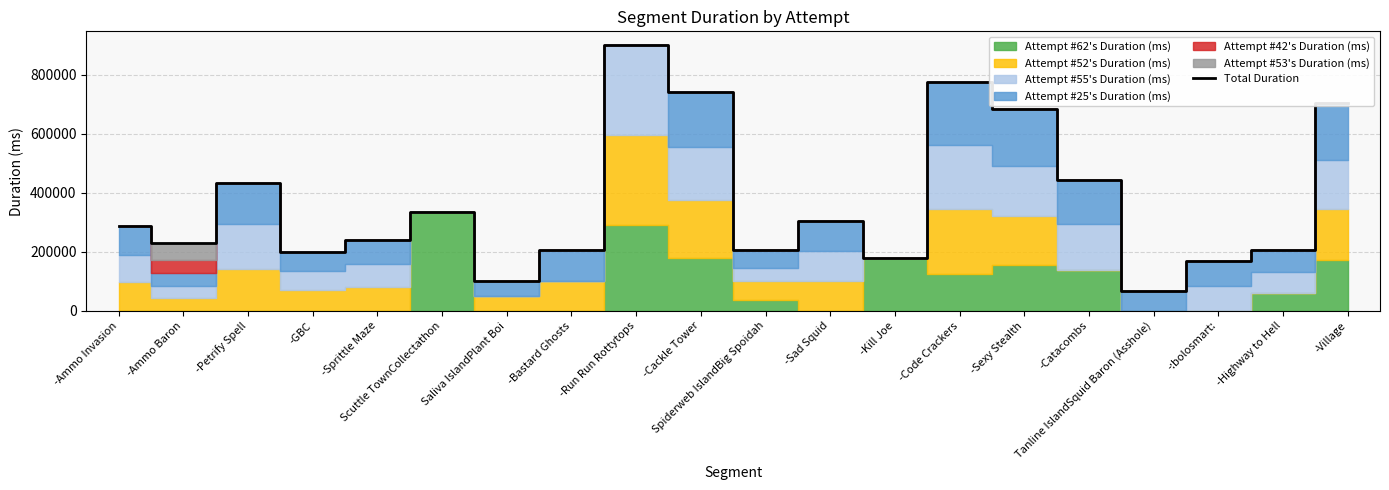

List the labels in order of value, largest first.

-Run Run Rottytops, -Code Crackers, -Cackle Tower, -Village, -Sexy Stealth, -Catacombs, -Petrify Spell, Scuttle TownCollectathon, -Sad Squid, -Ammo Invasion, -Sprittle Maze, -Ammo Baron, -Highway to Hell, Spiderweb IslandBig Spoidah, -Bastard Ghosts, -GBC, -Kill Joe, -:bolosmart:, Saliva IslandPlant Boi, Tanline IslandSquid Baron (Asshole)